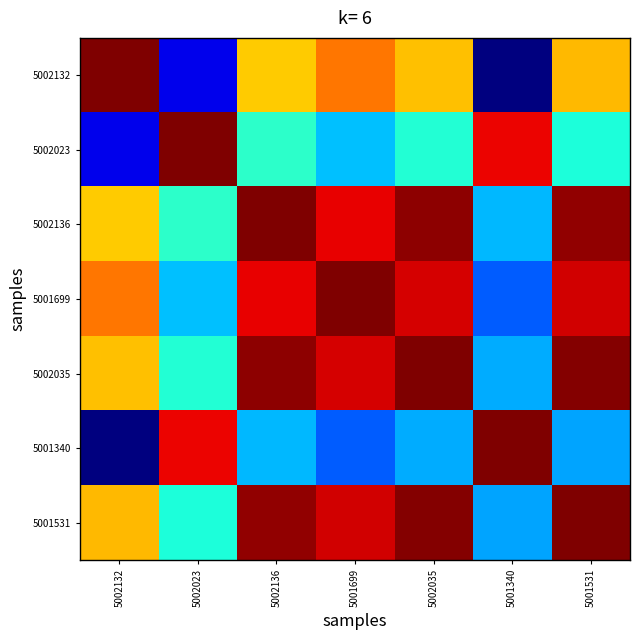

At which category is the sum across all series the highest?

5002035